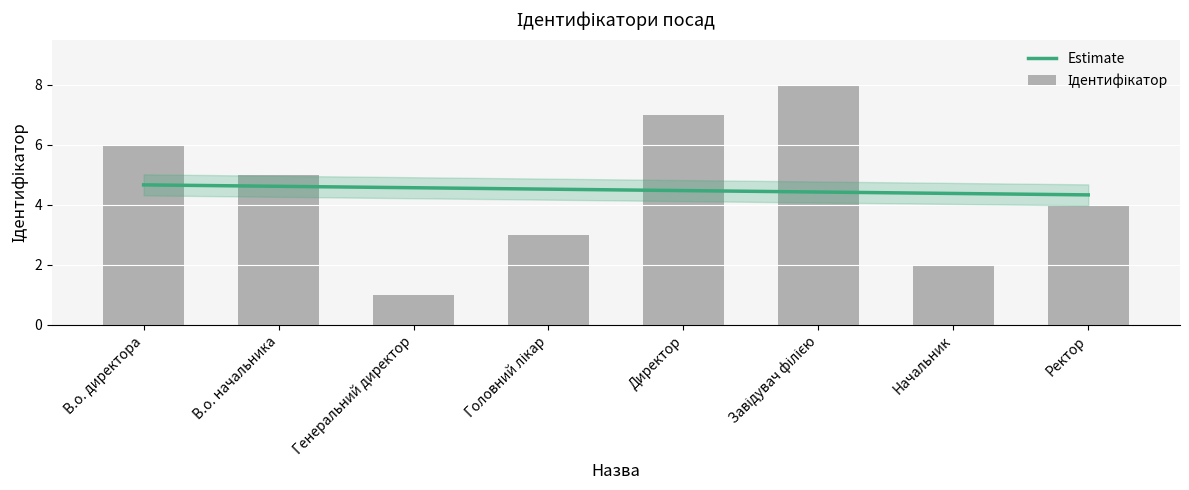

What is the change in value from Головний лікар to Завідувач філією?

+5